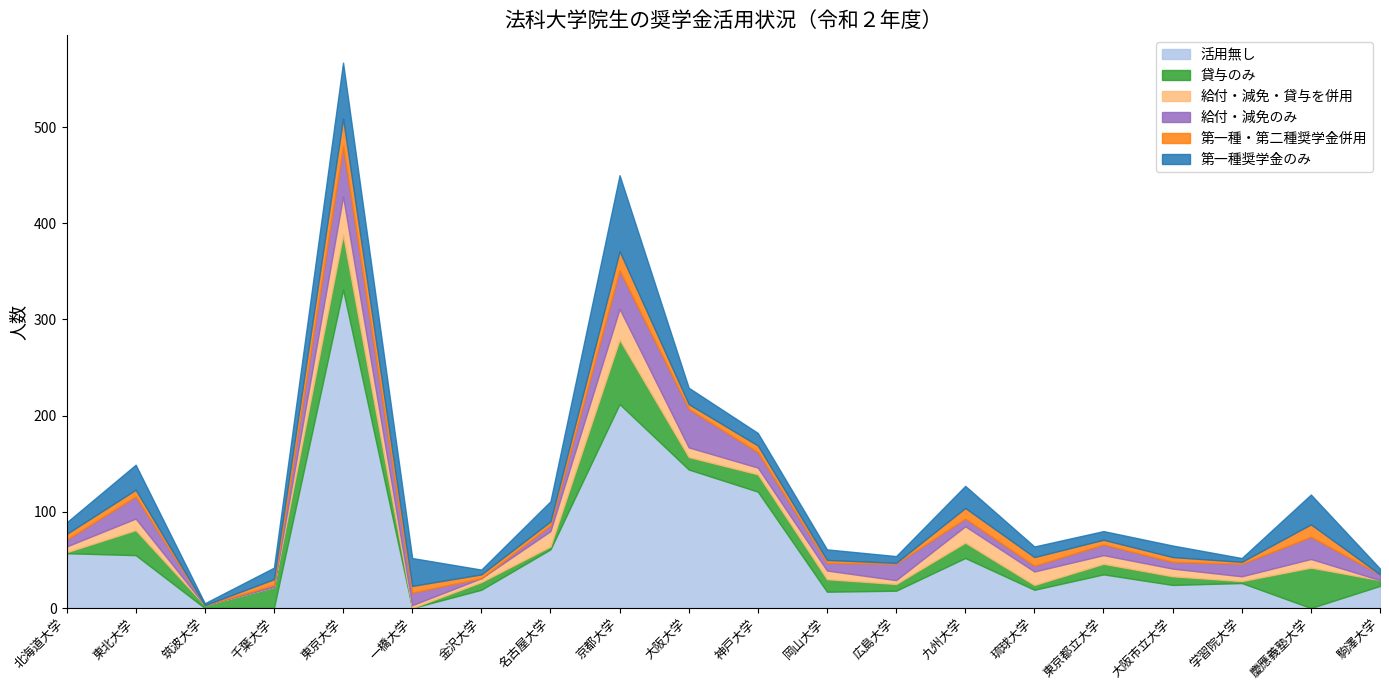

At 岡山大学, list the series in order from smallest to largest.

第一種・第二種奨学金併用, 給付・減免のみ, 給付・減免・貸与を併用, 第一種奨学金のみ, 貸与のみ, 活用無し